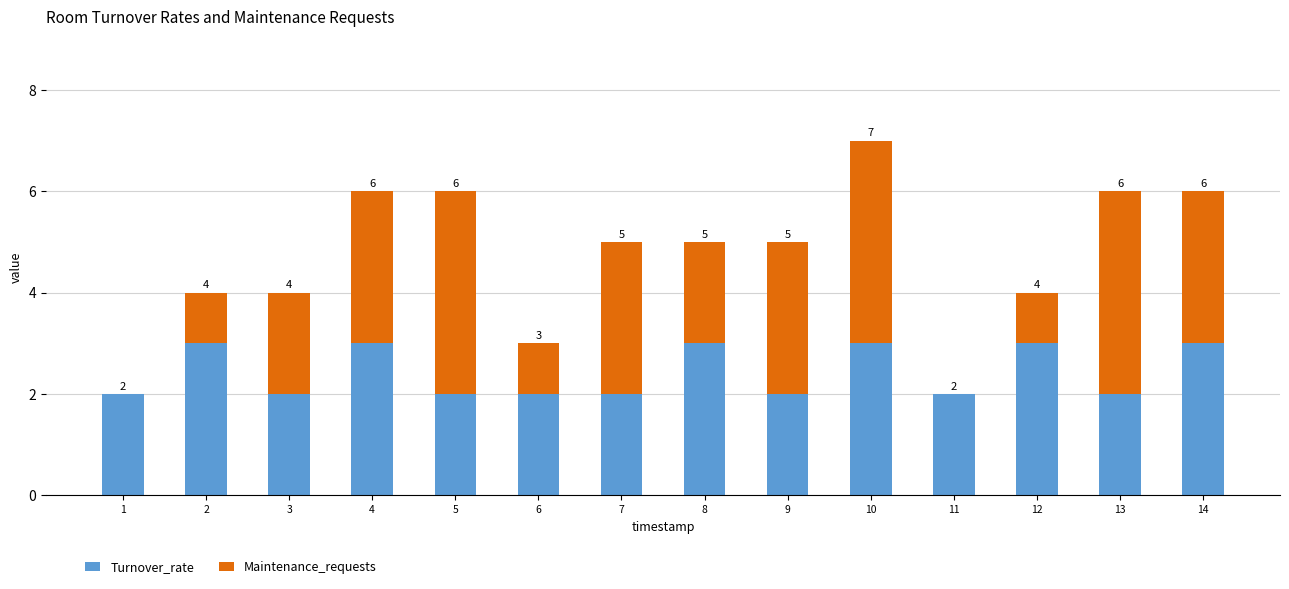

Are the bars horizontal?

No